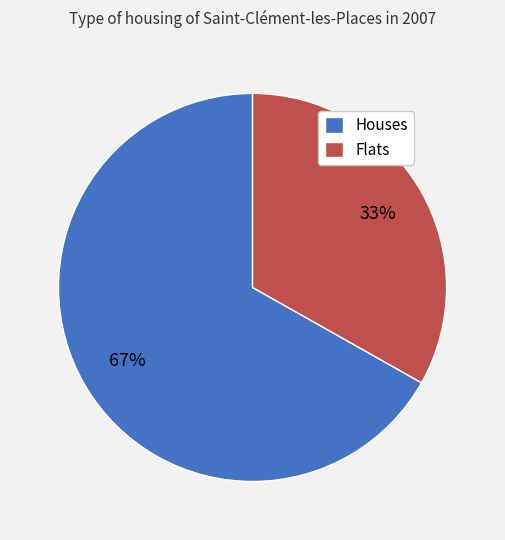

Rank the categories by value from lowest to highest.

Flats, Houses